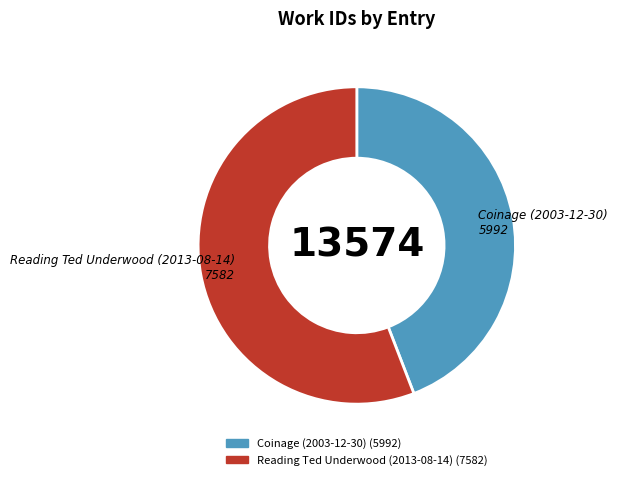

Does Coinage (2003-12-30) represent more than half of the total?

No